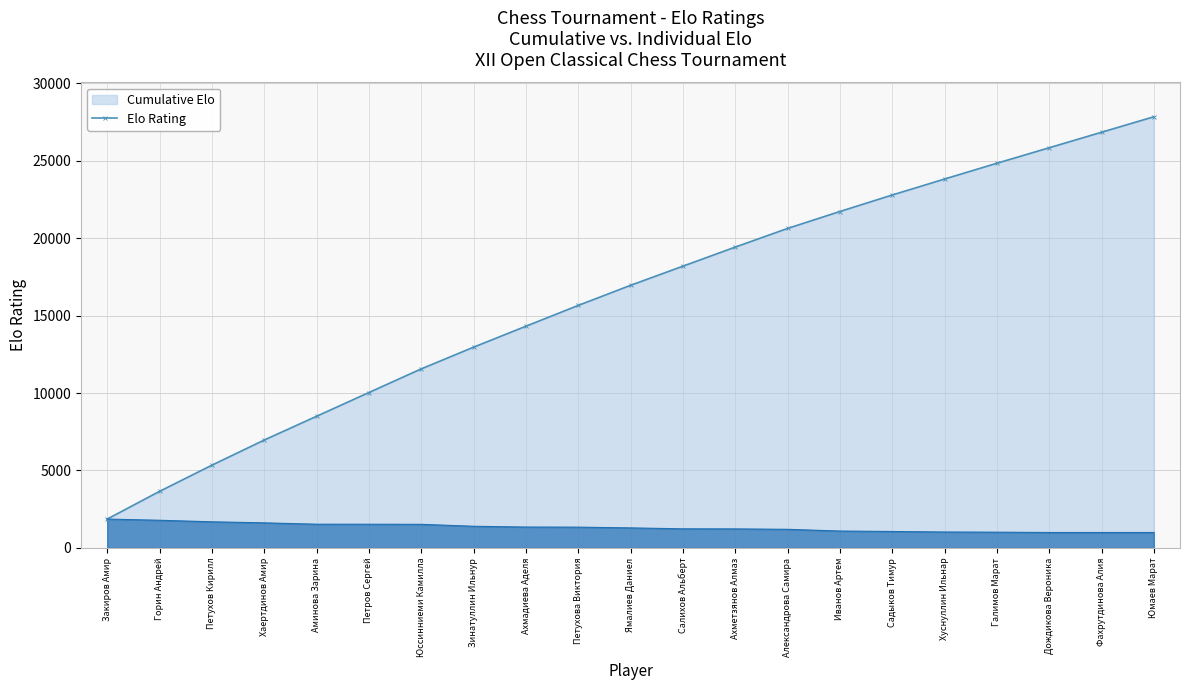

How many lines are shown in the chart?

1